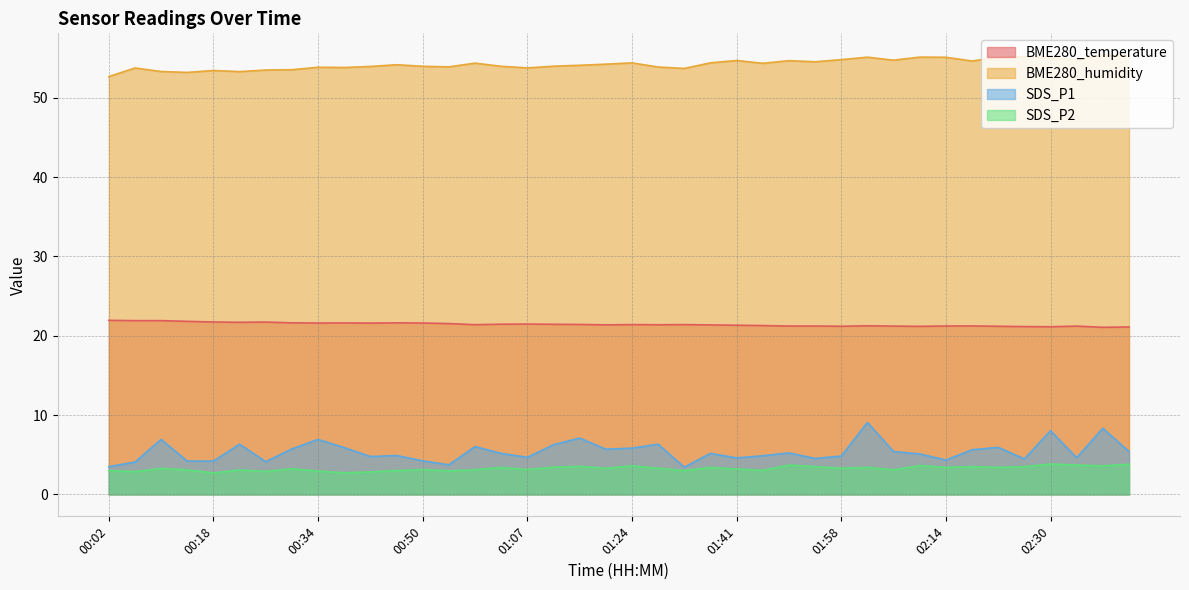

Which series changed the most between 01:20 and 02:06?

BME280_humidity